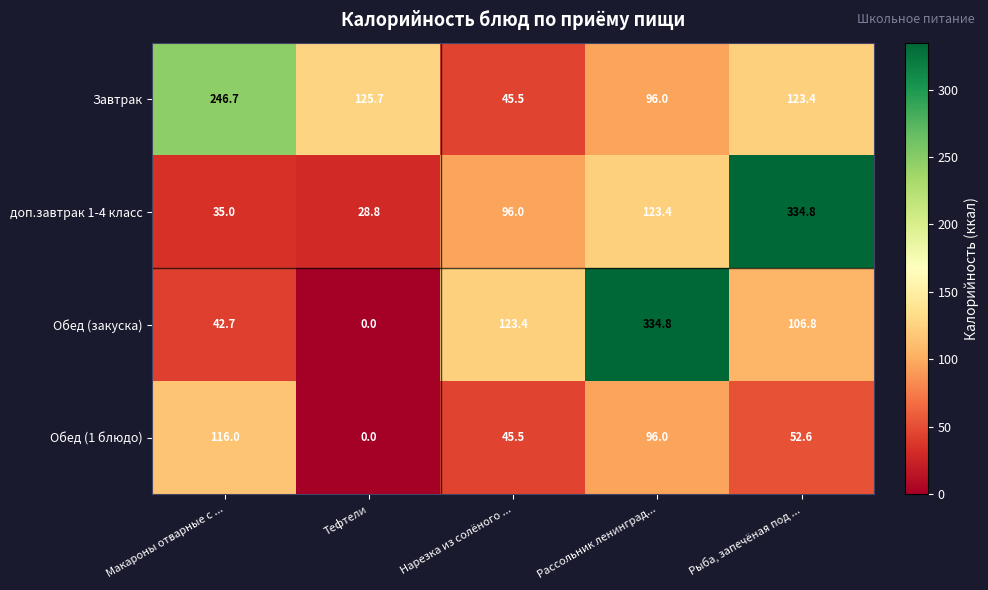

What is the spread (max minus min) of values at Рассольник ленинград...?

238.8